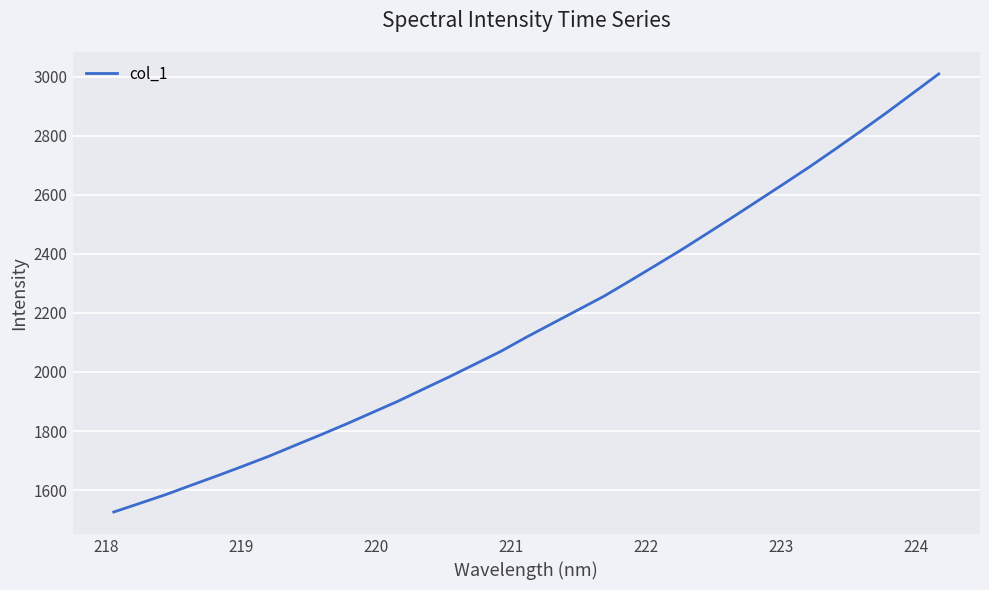

How many lines are shown in the chart?

1